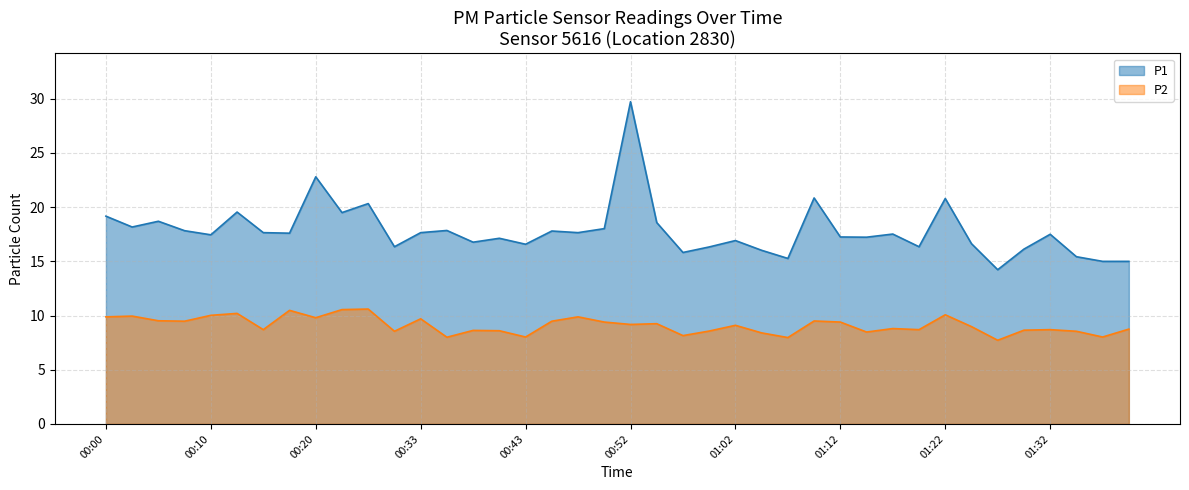

At how many categories does at least one series exceed 21?

2